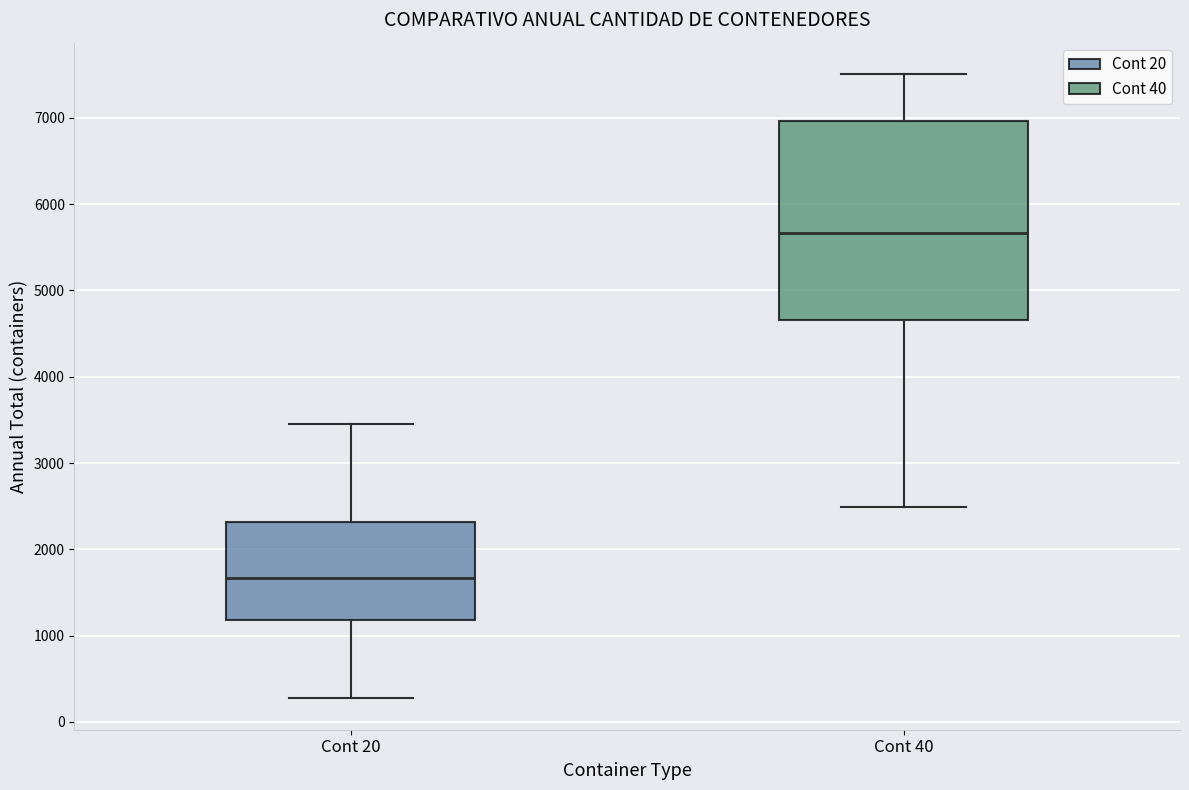

Which box has the lowest median line?

Cont 20